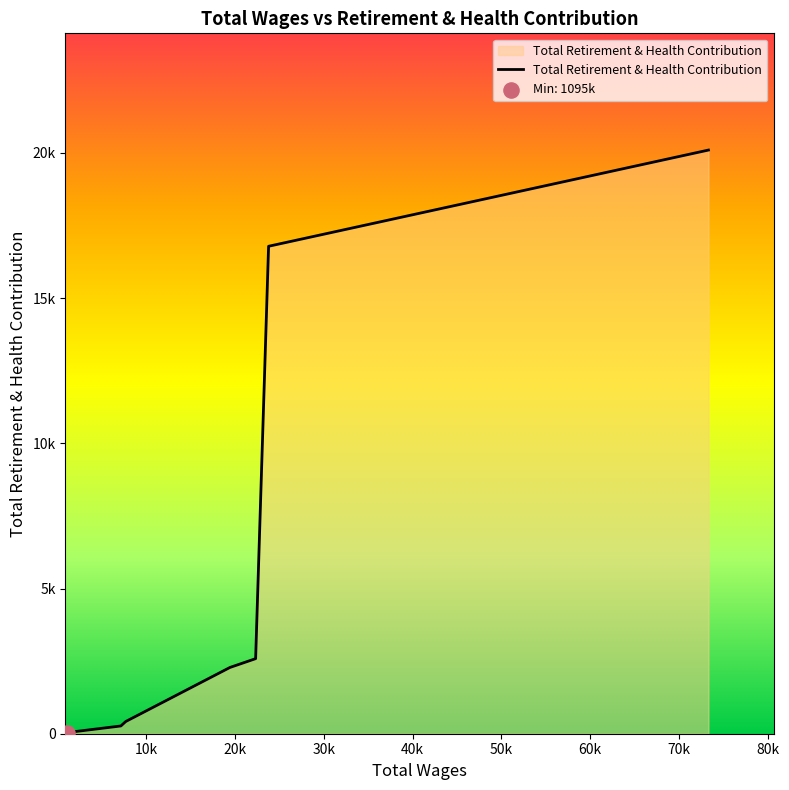

Does the chart have visible grid lines?

No